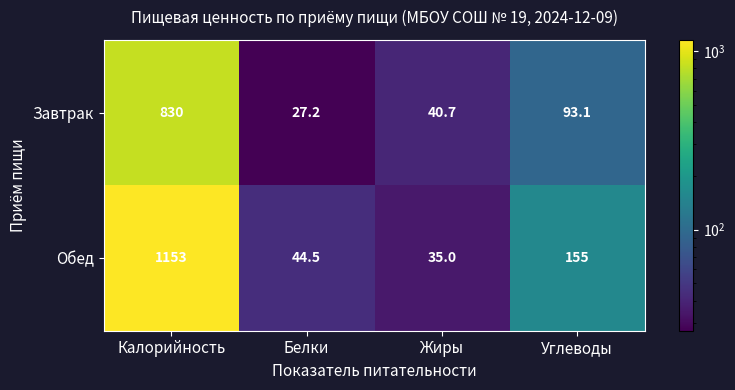

Count the number of categories in the chart.

4